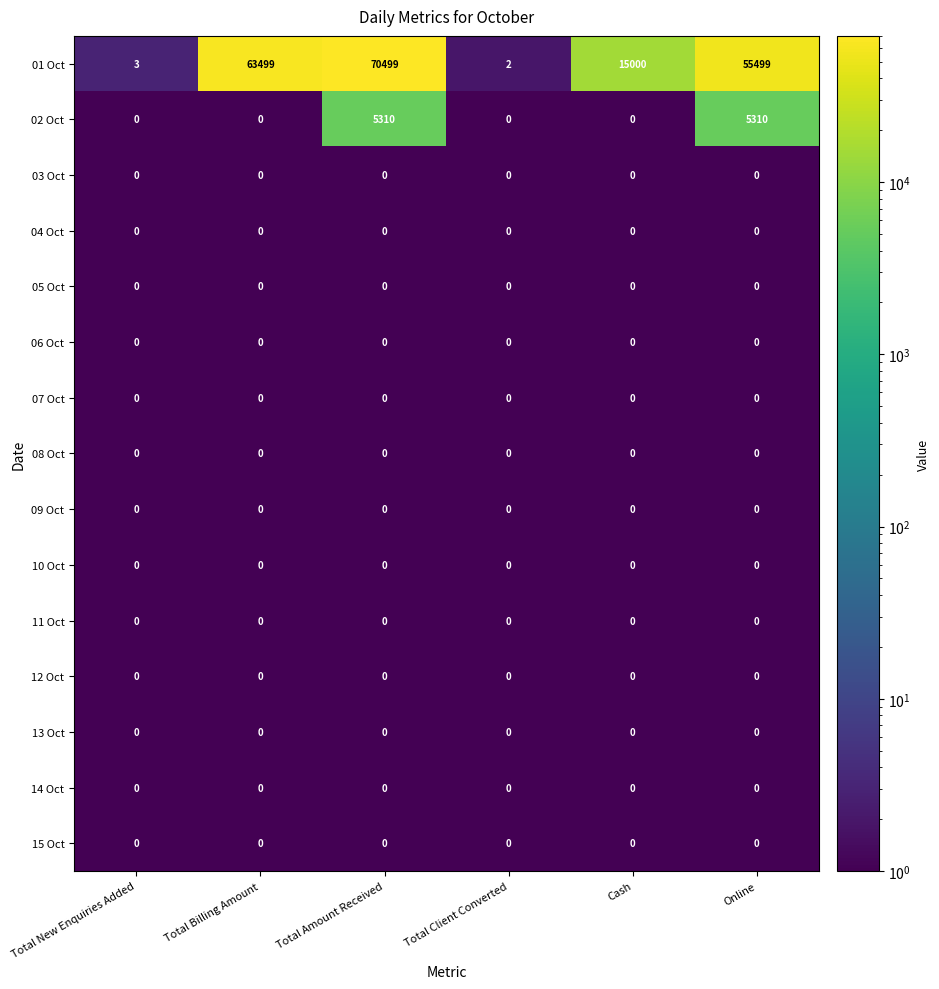

Which label corresponds to the largest value in the chart?

Total Amount Received